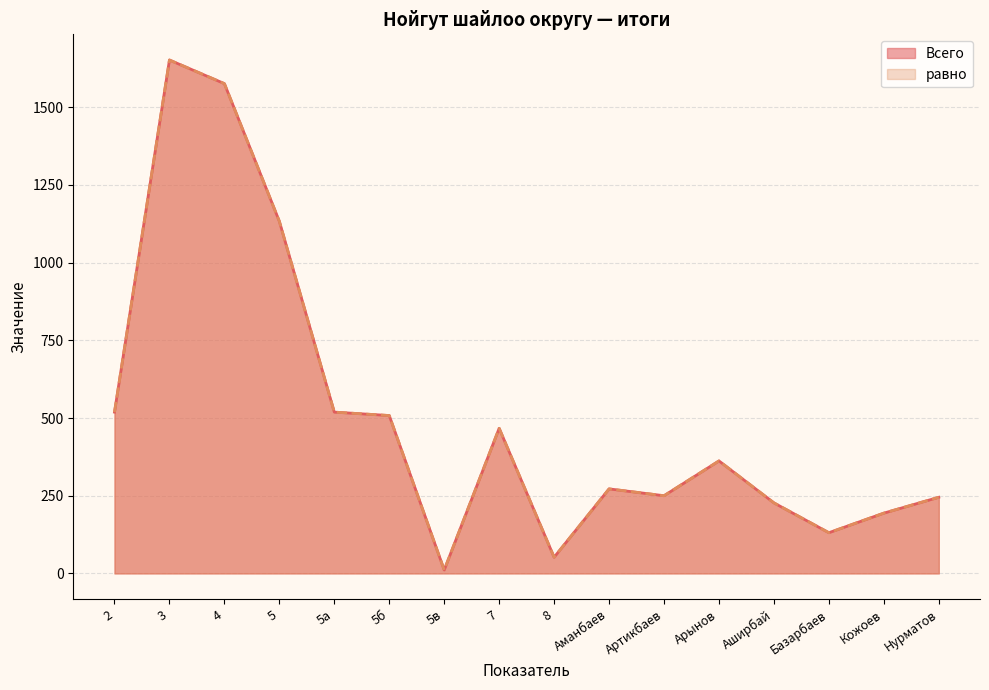

True or false: Всего and равно cross at least once.

False